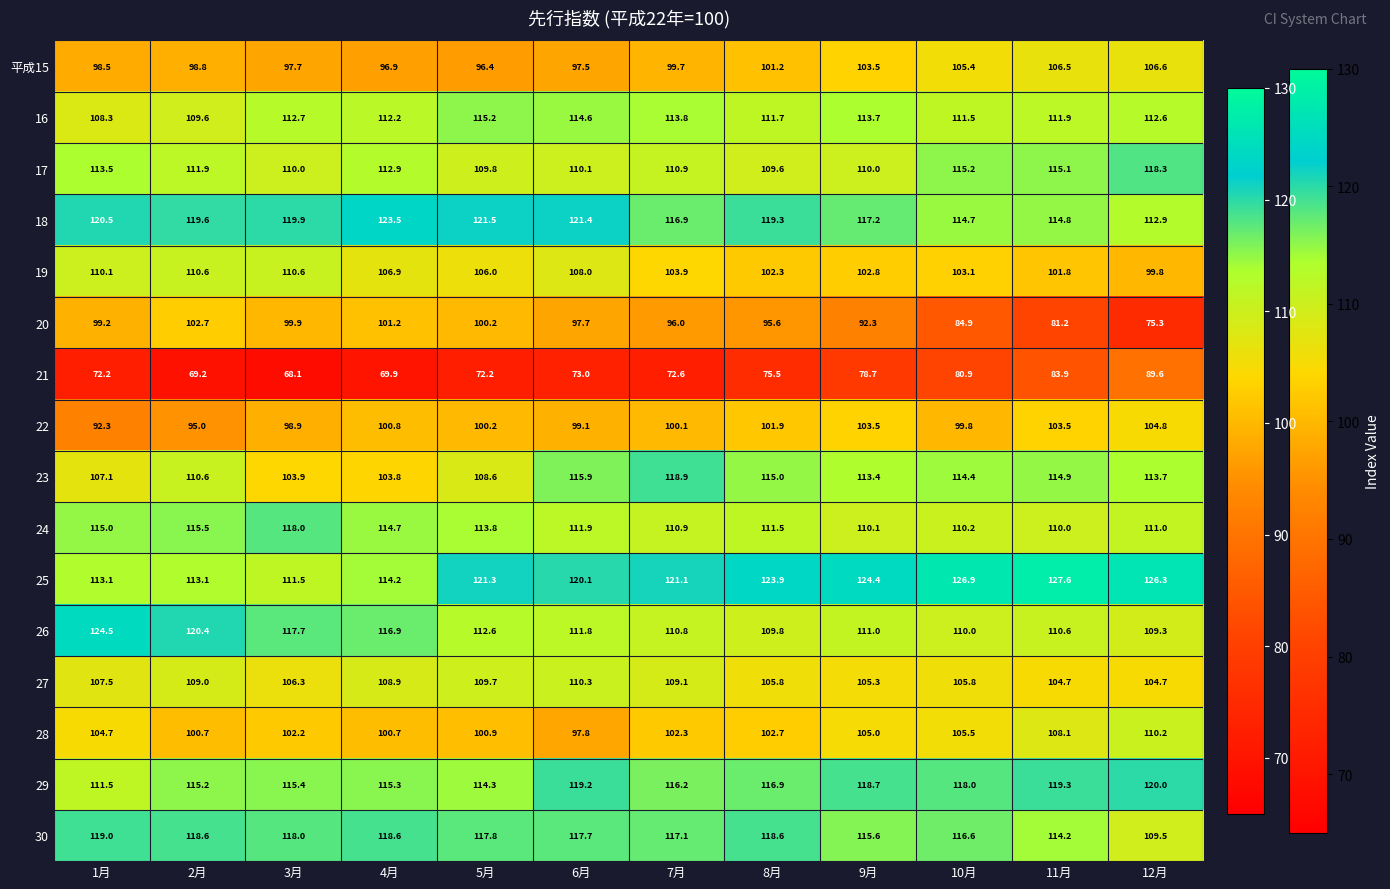

Which label corresponds to the smallest value in the chart?

3月